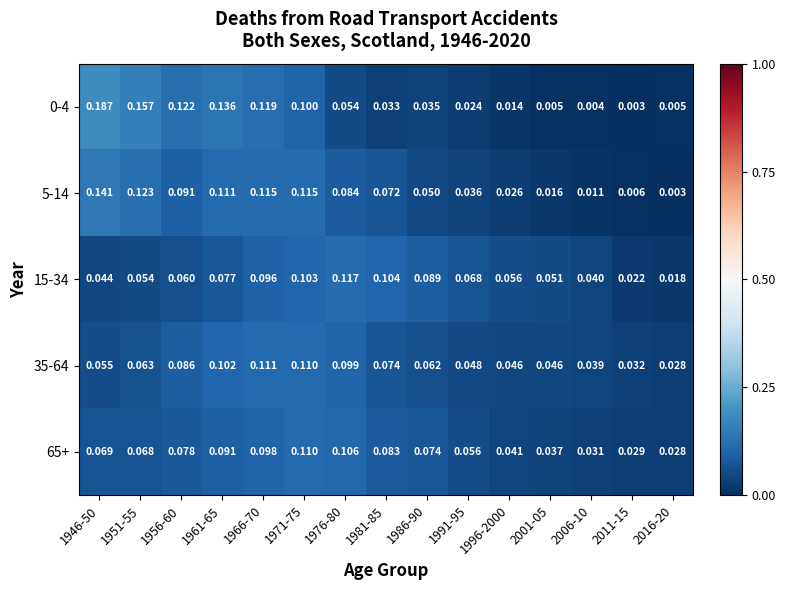

Is the value of 5-14 at 1986-90 greater than the value of 65+ at 1961-65?

No